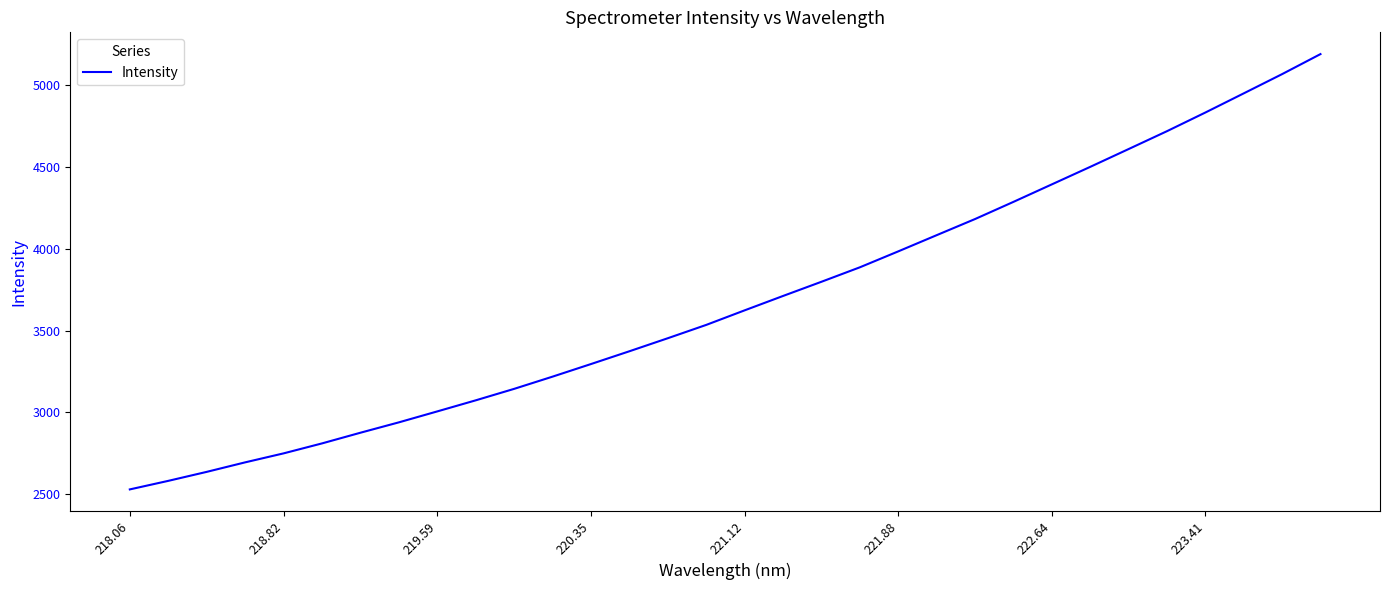

What is the minimum value shown in the chart?

2529.3